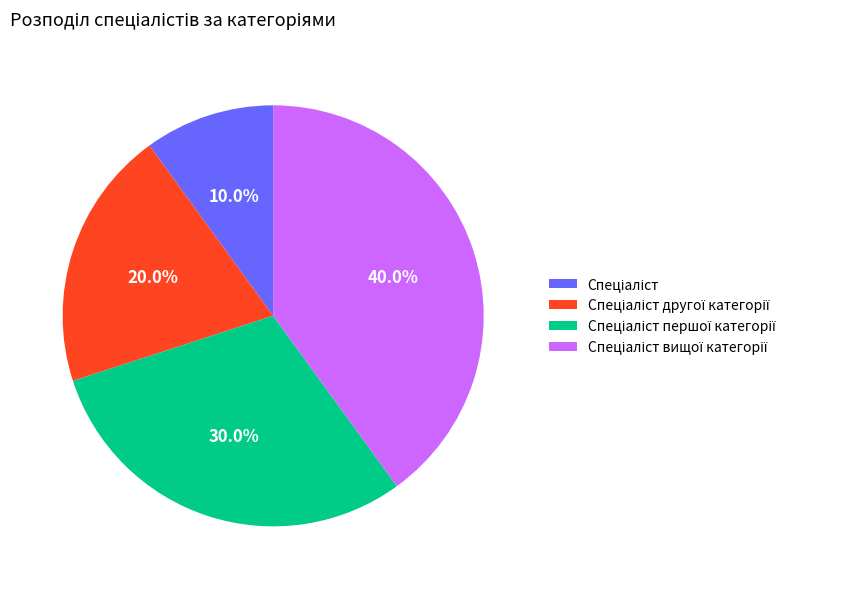

How many slices are in this pie chart?

4